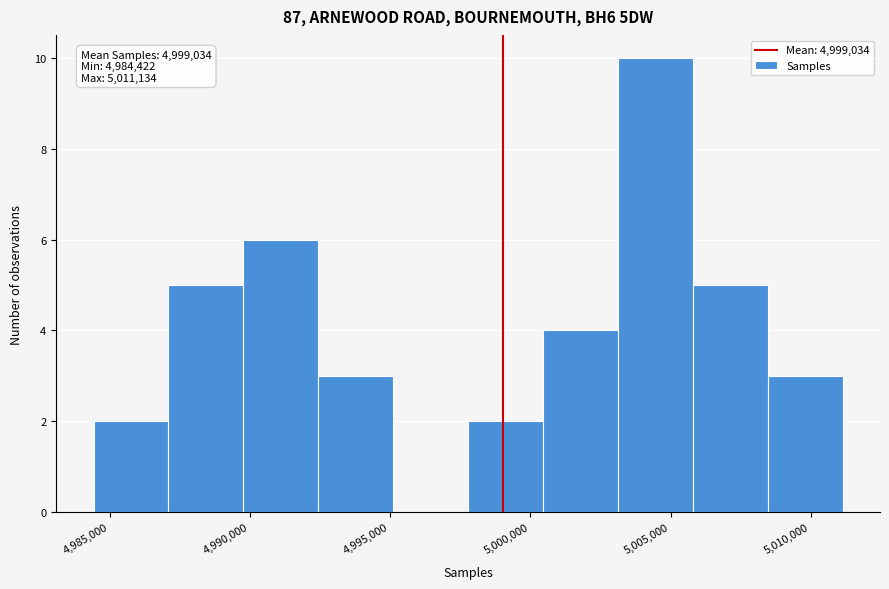

Which range on the x-axis has the tallest bar?

5003000 to 5006000